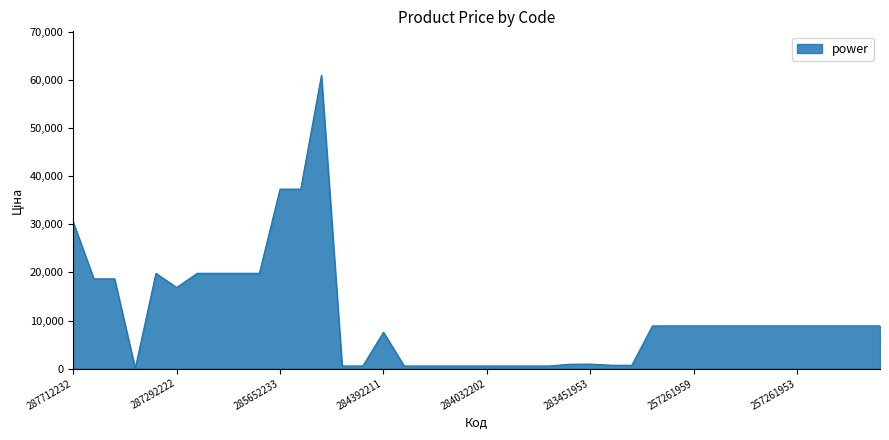

What is the greatest value displayed?

61024.7